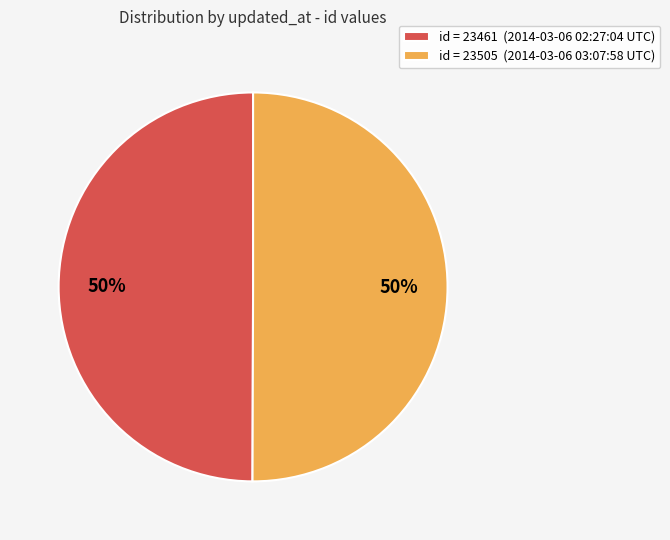

What percentage is the id = 23505 (2014-03-06 03:07:58 UTC) slice, to the nearest percent?

50%